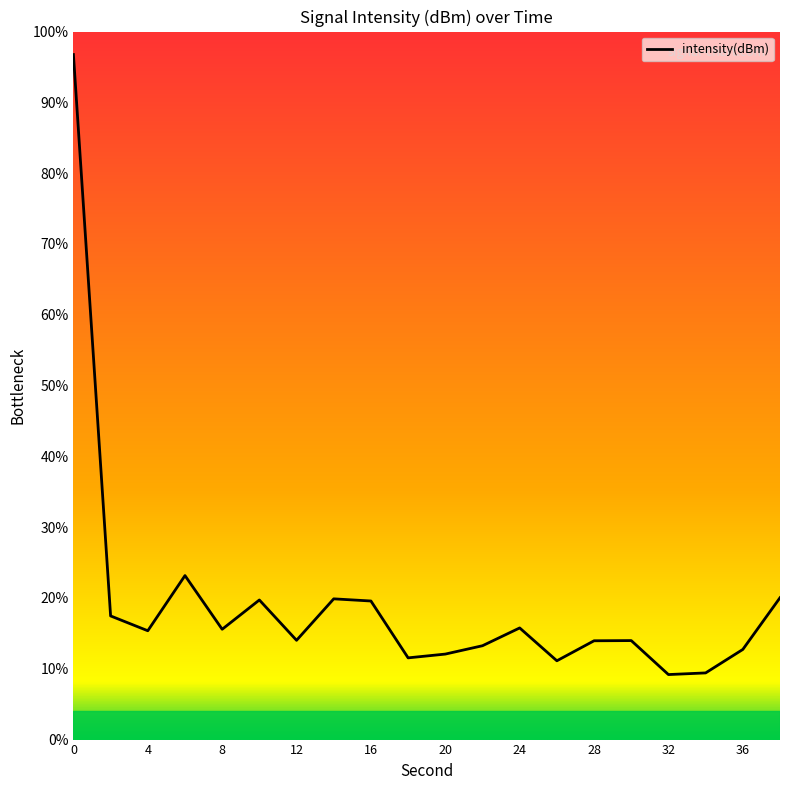

Count the number of data series in this chart.

1